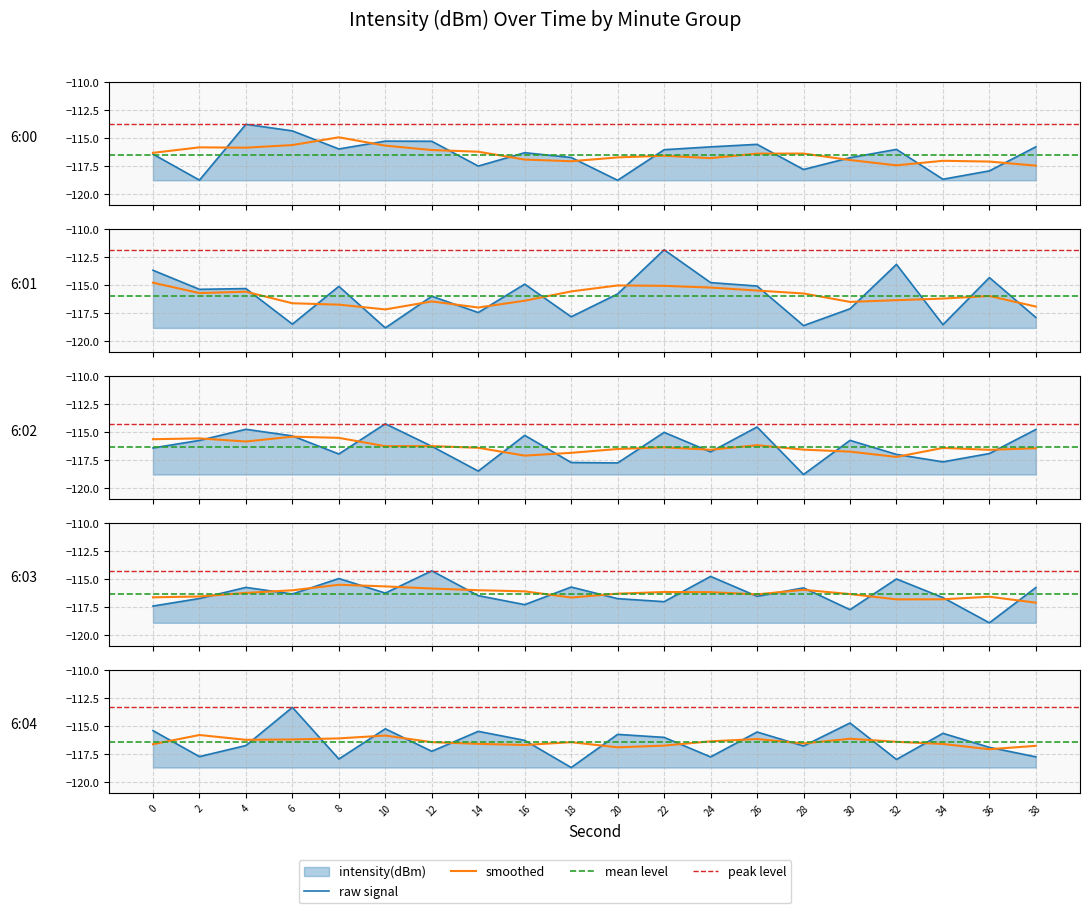

What is the value of the mean_level point at the 2nd from the left?

-116.0